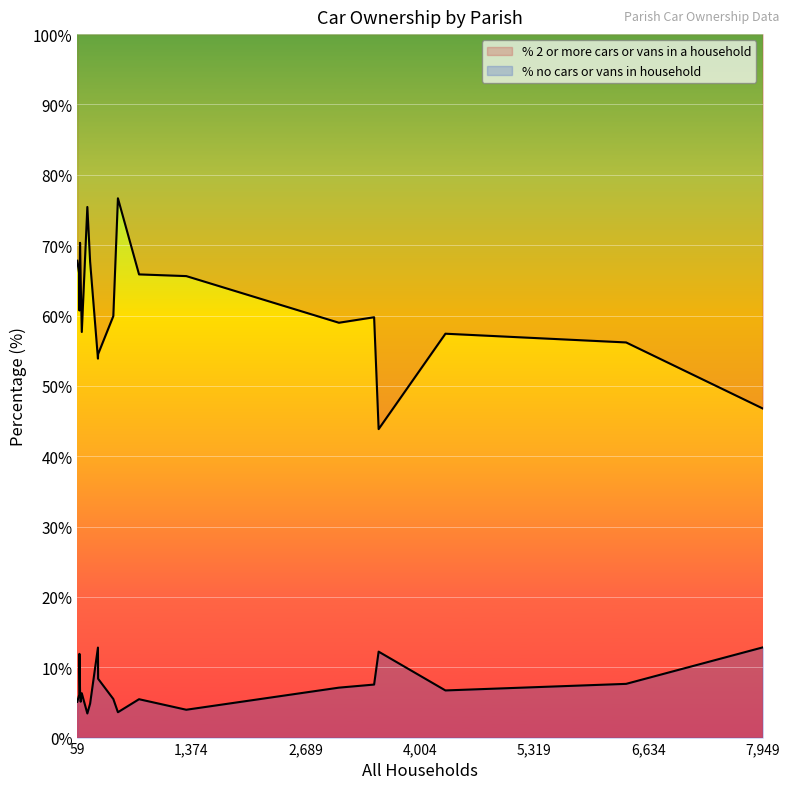

At which category does % 2 or more cars or vans in a household reach its first local valley?

Cranborne